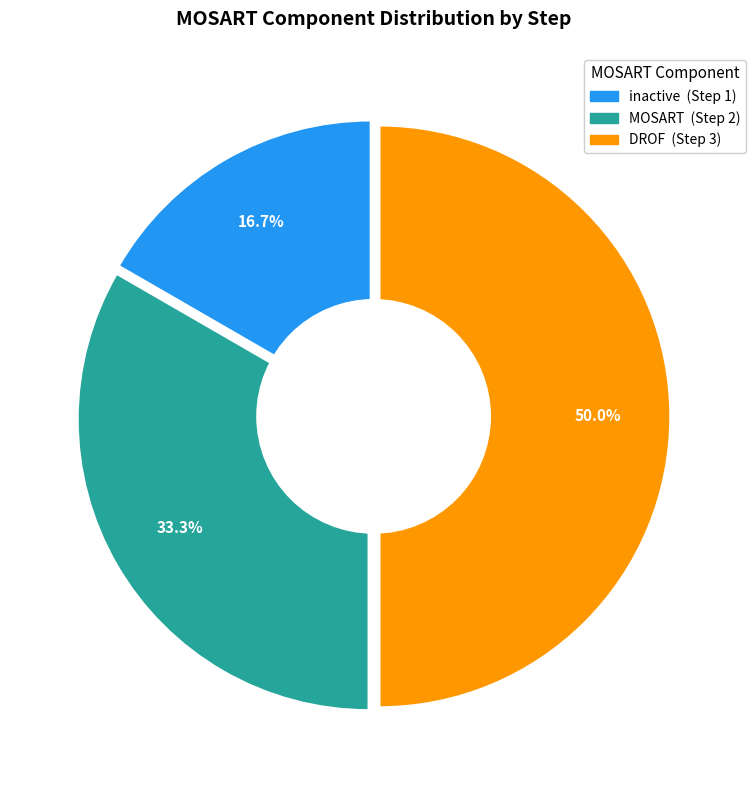

To the nearest percent, what is the difference between the largest and smallest slice percentages?

33%